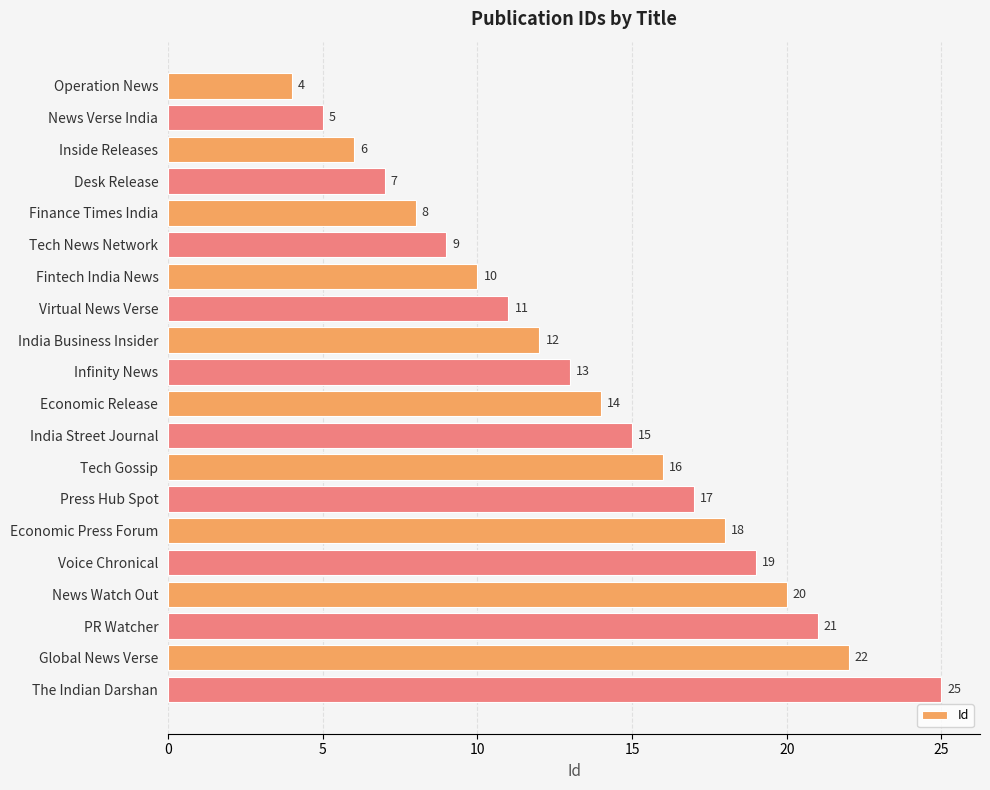

Reading top to bottom, what are all the values shown in this chart?

4	5	6	7	8	9	10	11	12	13	14	15	16	17	18	19	20	21	22	25